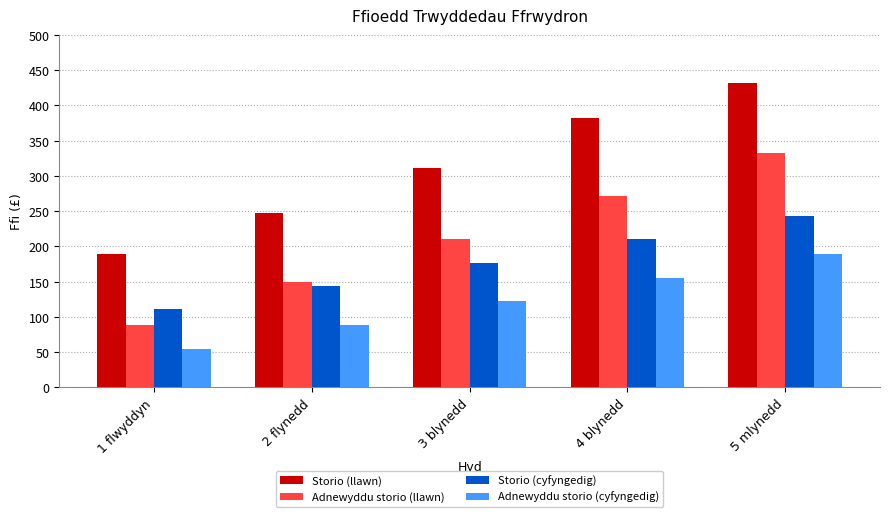

What position from the right is 5 mlynedd?

1